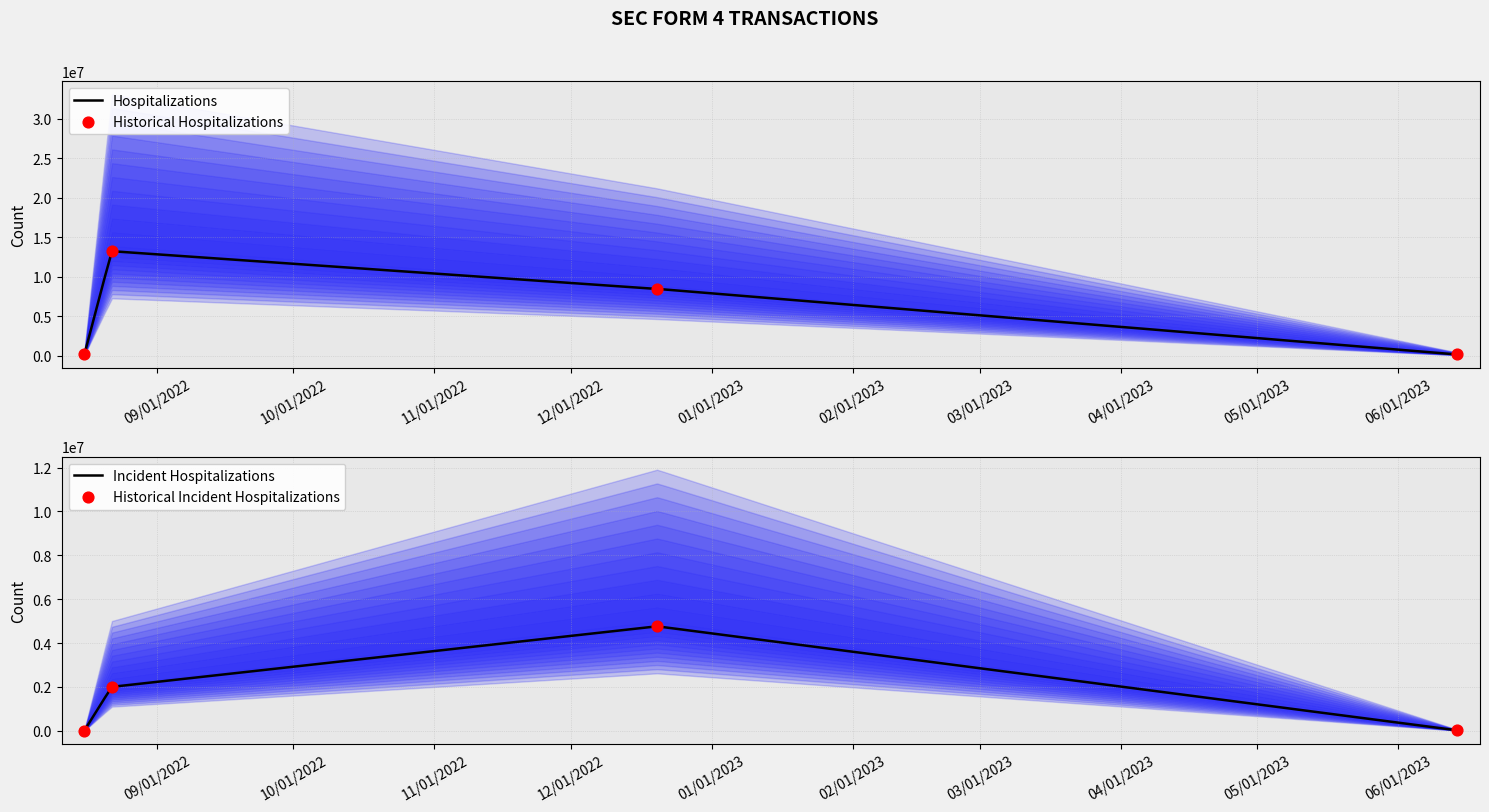

Which series has the largest total across all categories?

sharesOwnedFollowingTransaction